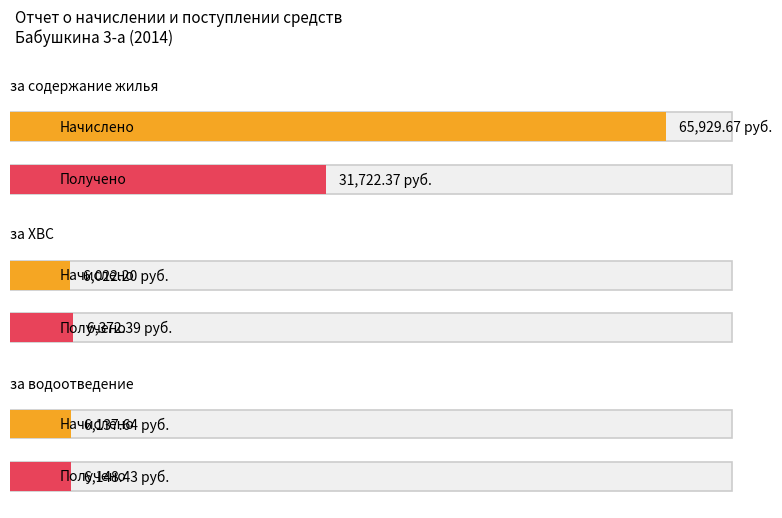

Reading right to left, what are all the values shown in this chart?

за содержание жилья: 31722.4	65929.7
за ХВС: 6372.4	6022.2
за водоотведение: 6148.4	6137.6